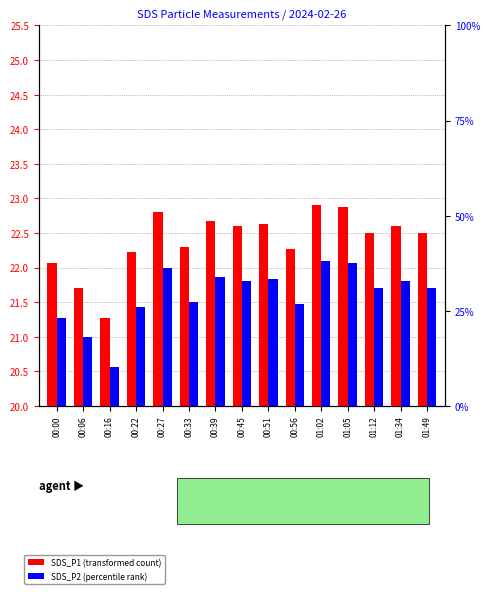

What is the value of the SDS_P1 (transformed count) bar at the 10th from the left?

22.3